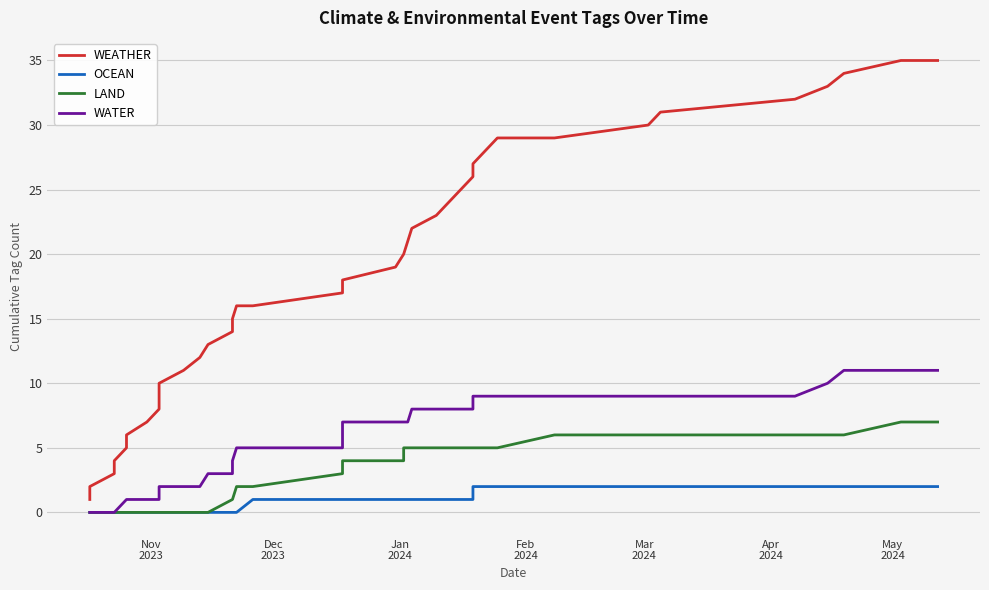

Which label corresponds to the smallest value in the chart?

Nov
2023